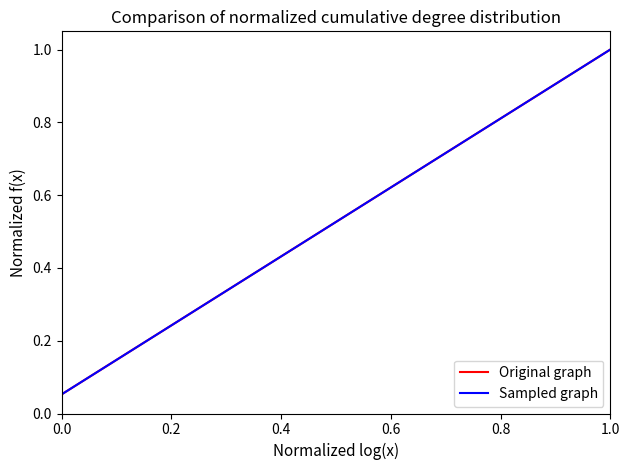

Does the chart have visible grid lines?

No